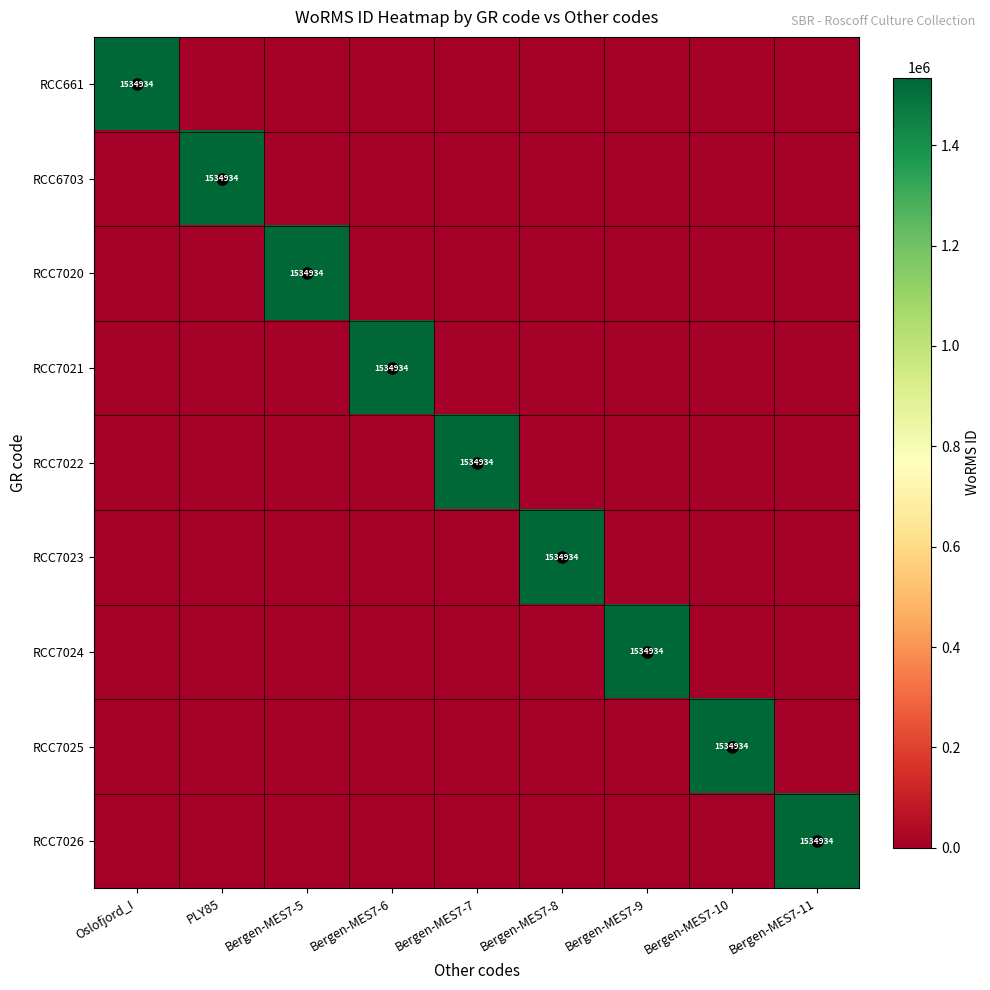

What is the total value across all series at Oslofjord_I?

1534934